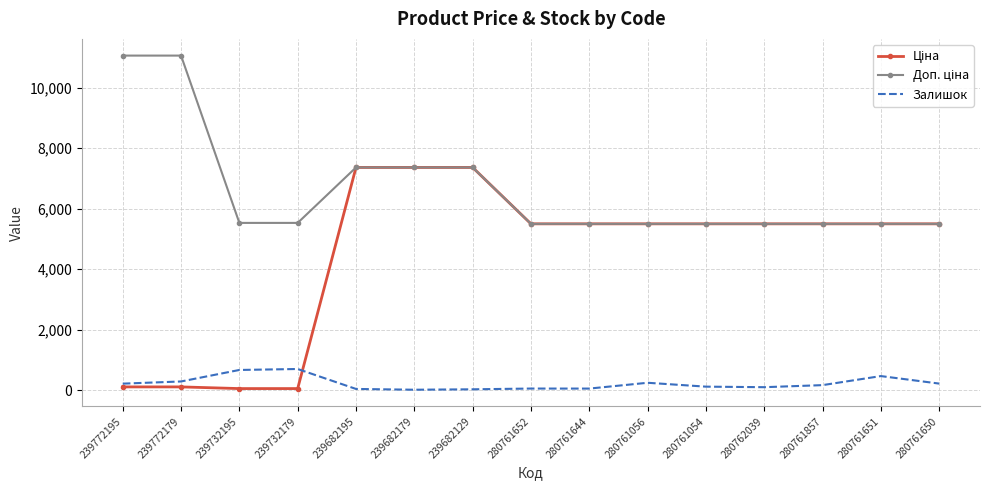

The Залишок series shows 119.0 at 280761054. True or false?

True